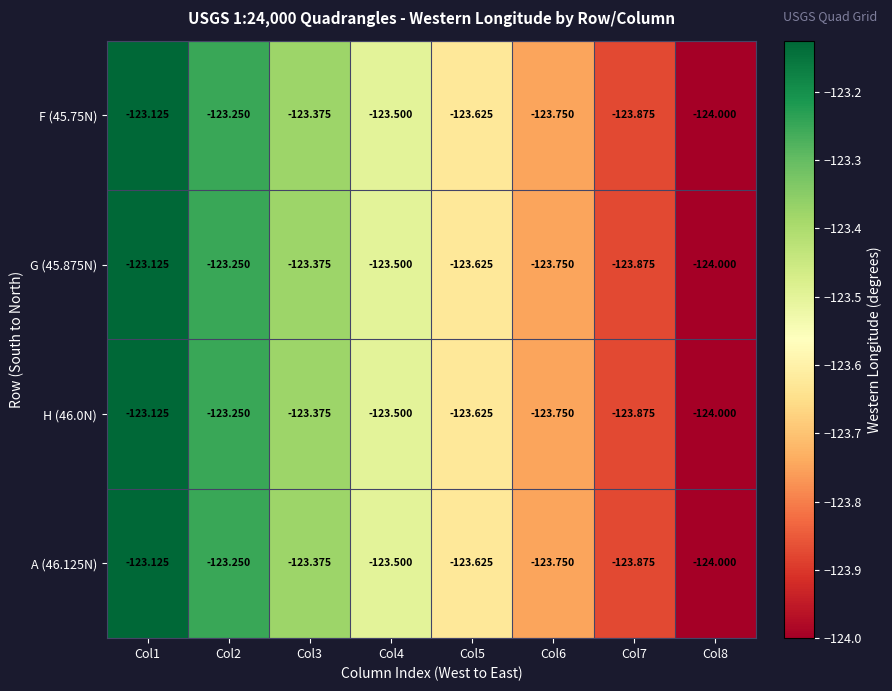

Between Col3 and Col1, which is larger?

Col1